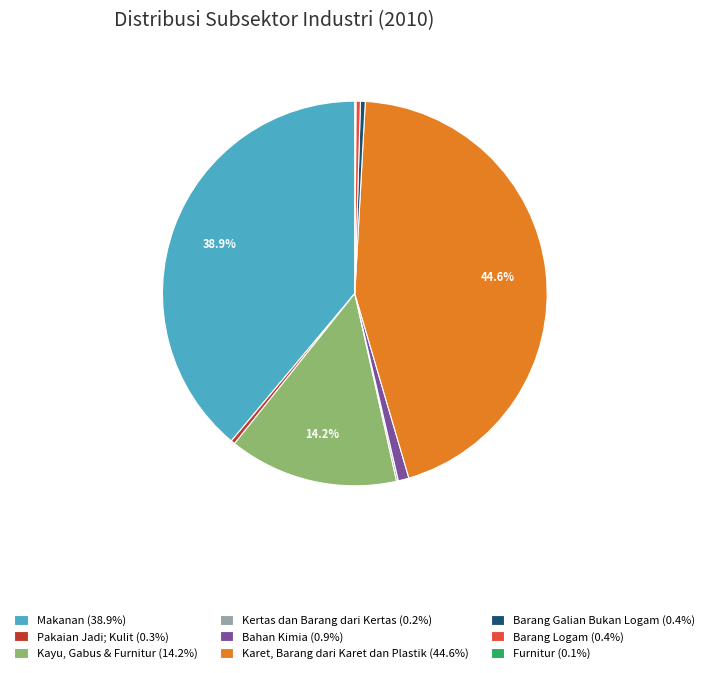

Does any single category account for the majority?

No